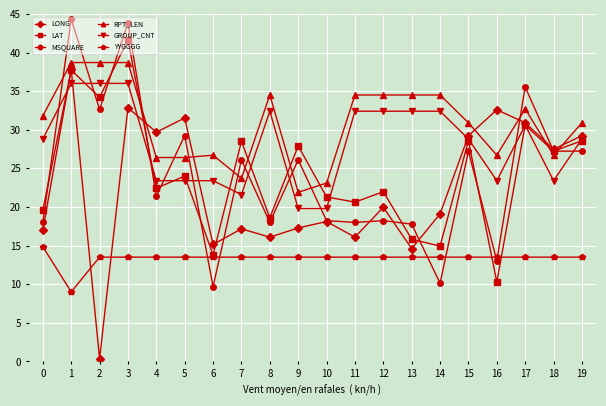

Is the value of RPT_LEN at 19 greater than the value of LAT at 5?

Yes